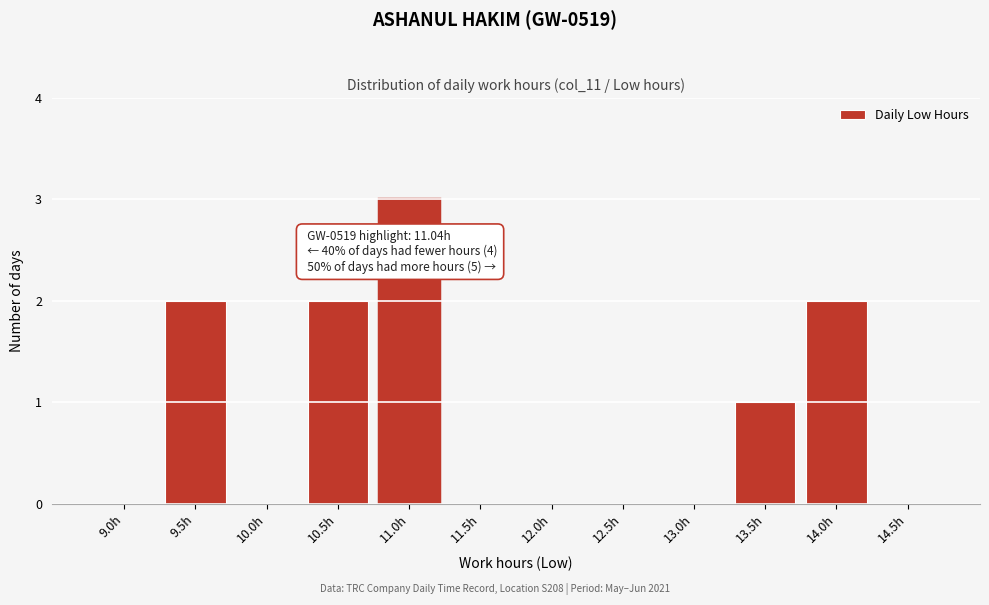

Reading right to left, what are all the values shown in this chart?

14.5h=0	14.0h=2	13.5h=1	13.0h=0	12.5h=0	12.0h=0	11.5h=0	11.0h=3	10.5h=2	10.0h=0	9.5h=2	9.0h=0